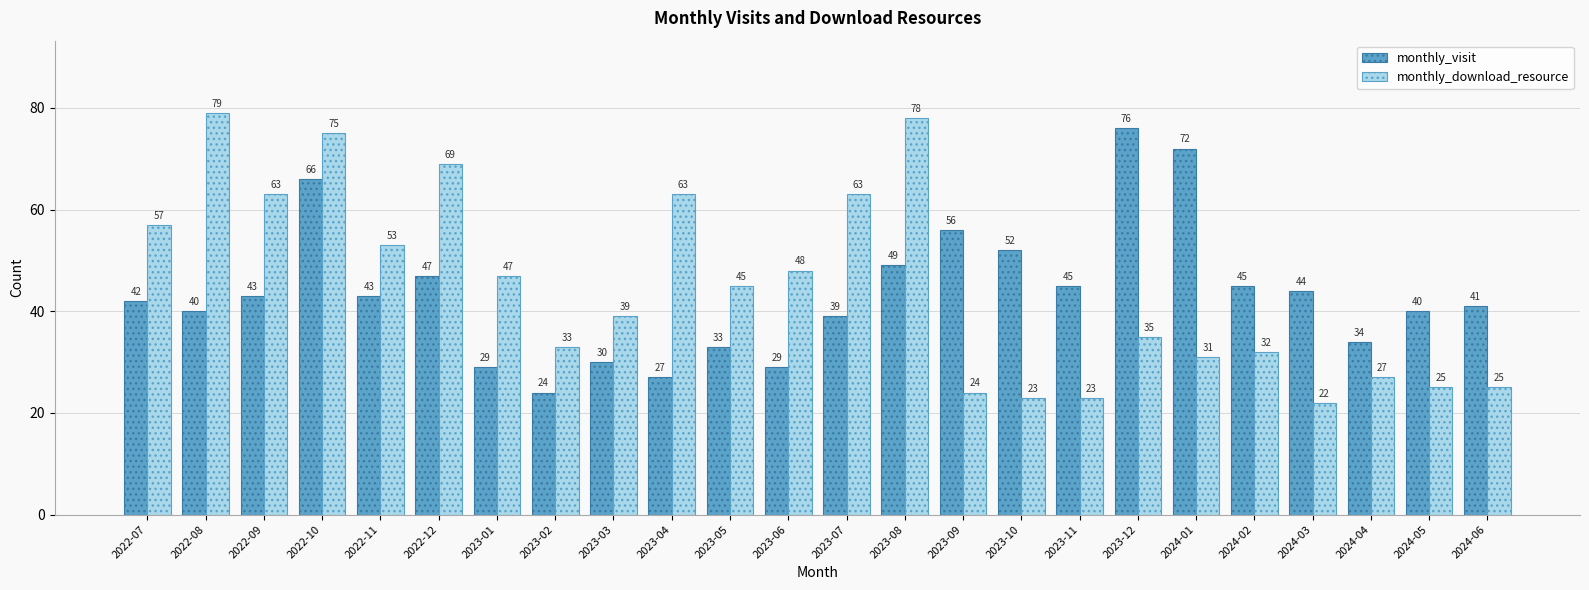

What is the sum of the monthly_download_resource values at 2022-12 and 2024-02?

101